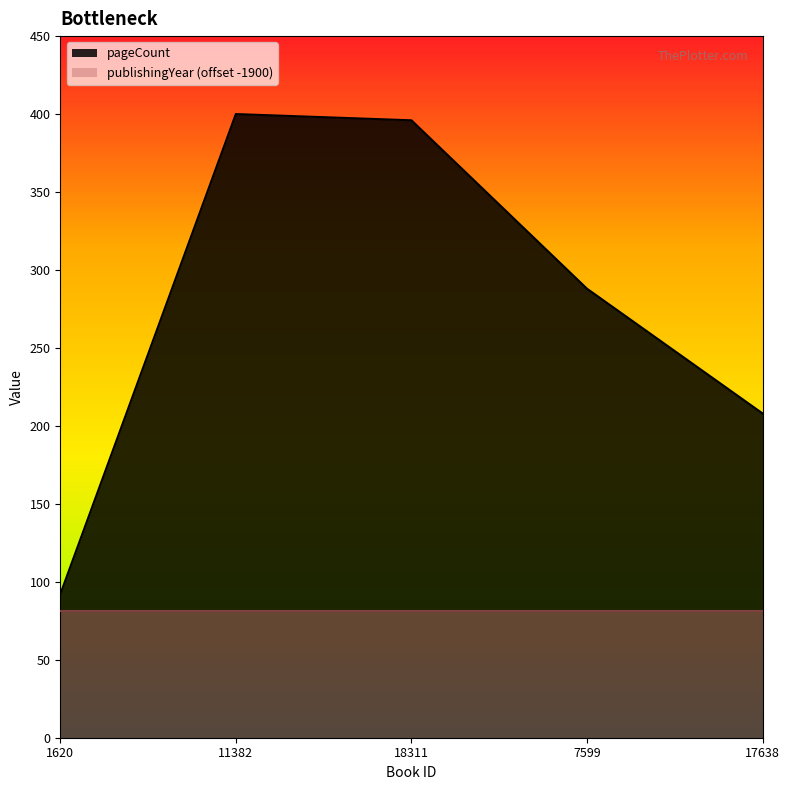

Approximately how many times larger is the value at 18311 compared to 11382?

1.0